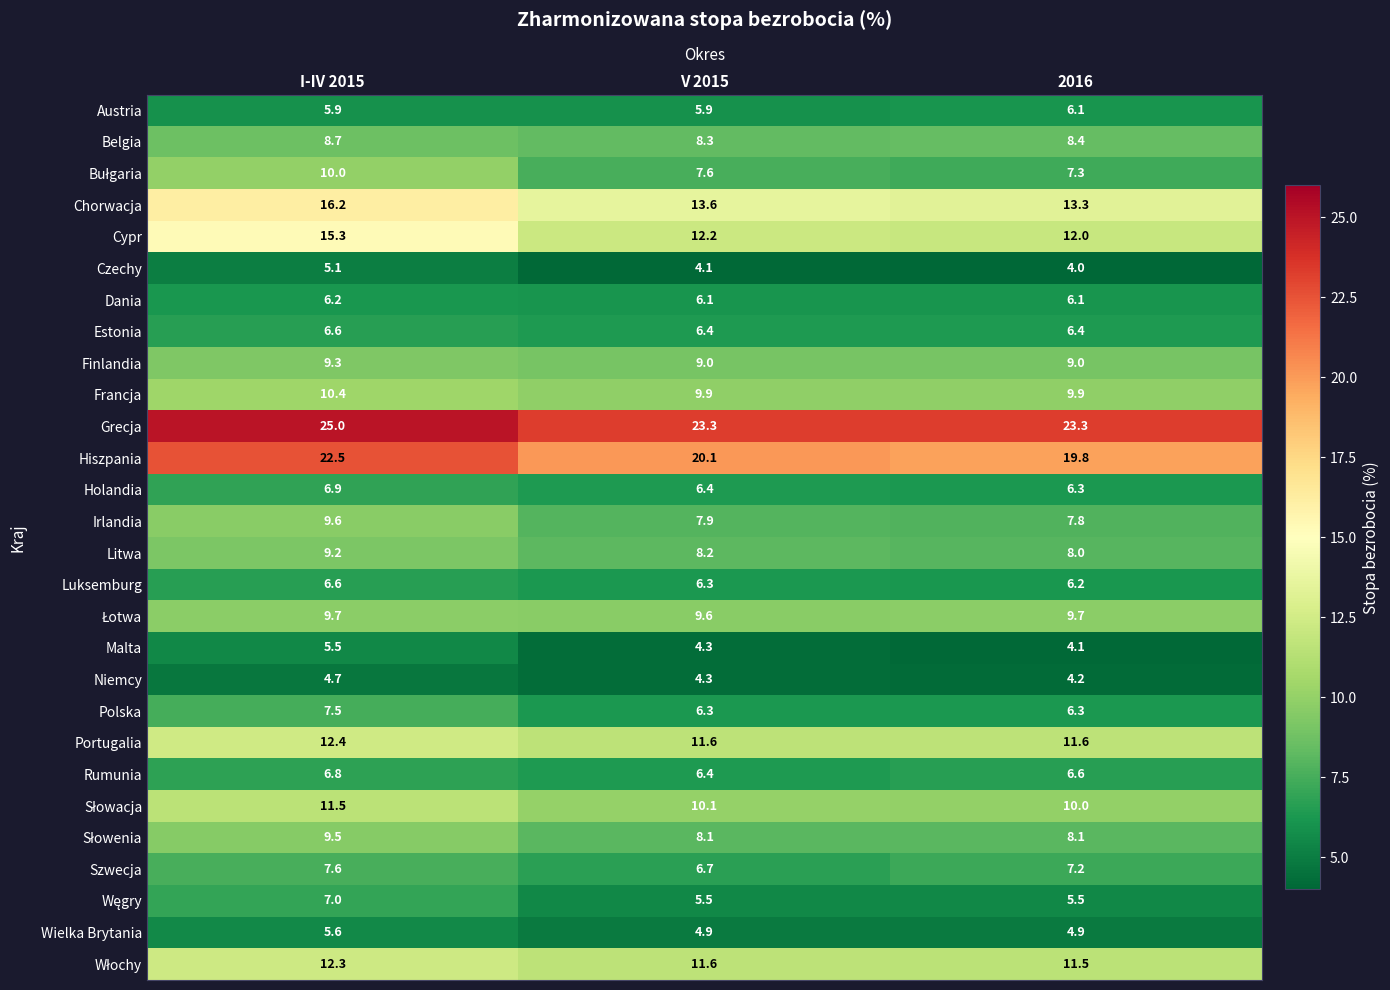

Where is Luksemburg nearest to the value 6?

2016